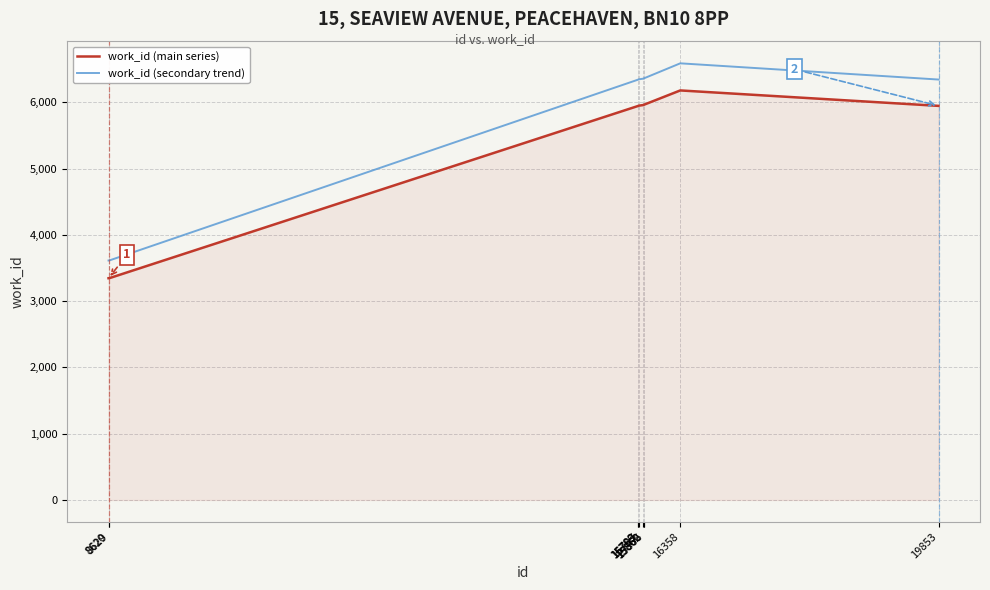

How many distinct data groups are displayed?

2